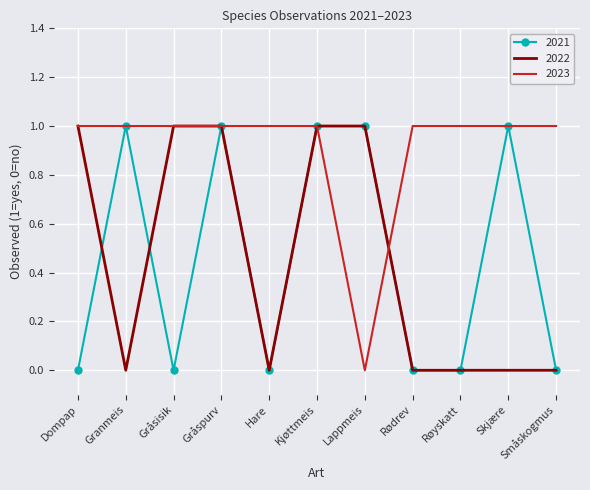

Which series has the largest total across all categories?

2023